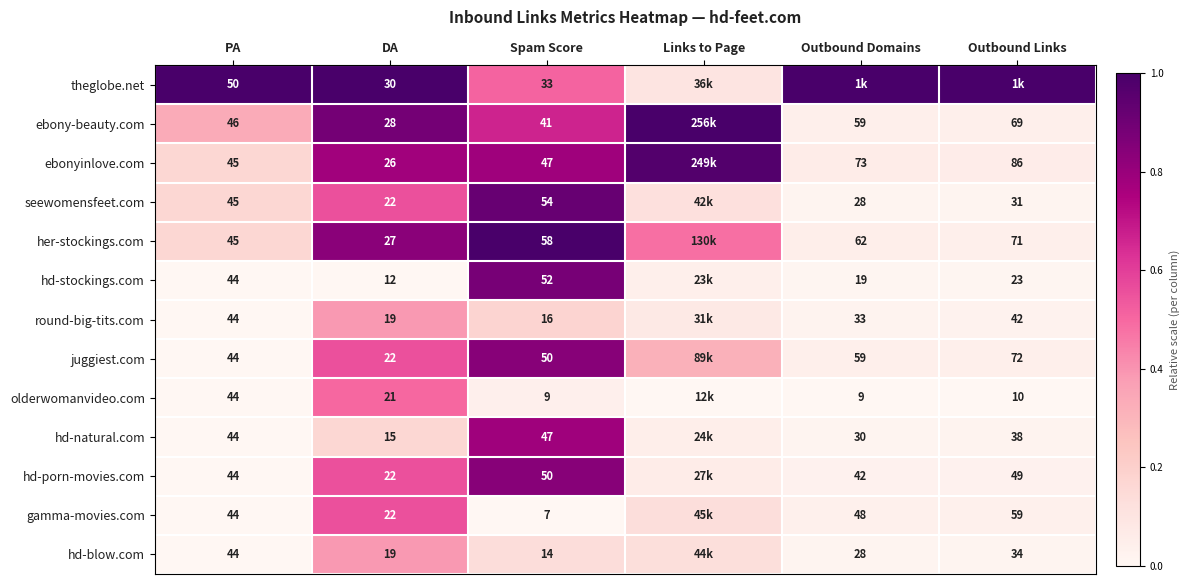

Is the value of hd-stockings.com at PA greater than the value of ebony-beauty.com at DA?

Yes